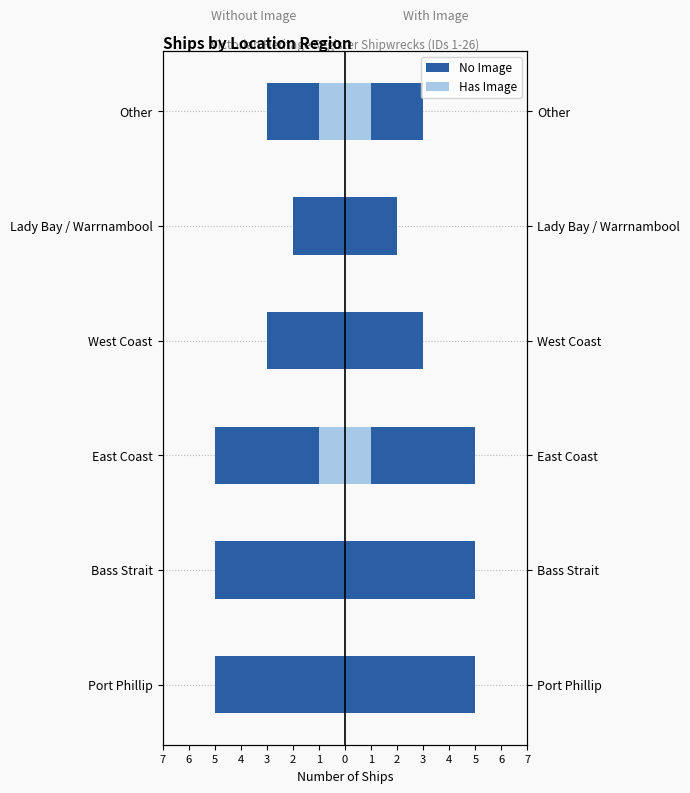

How many negative values does the Has Image (left) series have?

2